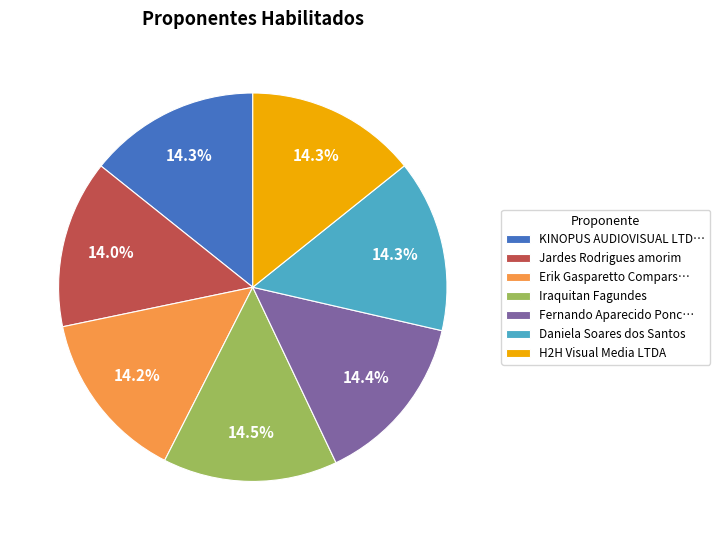

Is there any slice that represents more than half of the pie?

No